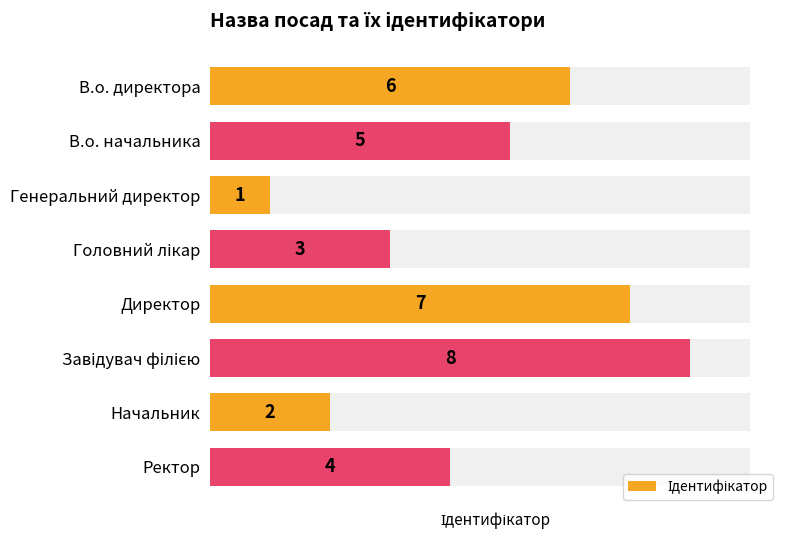

What is the difference between the maximum and minimum values?

7